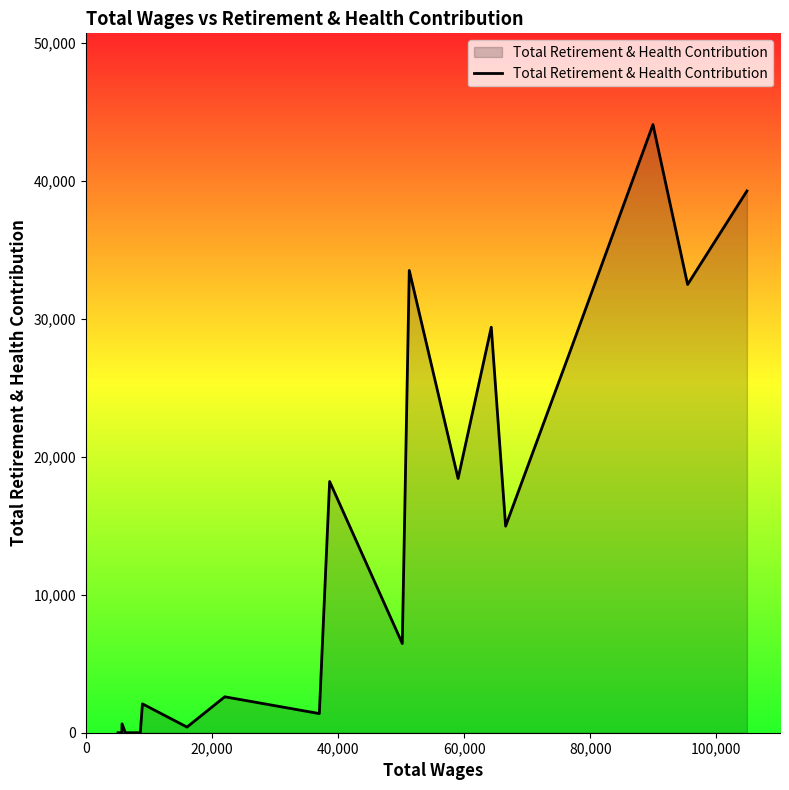

How many lines are shown in the chart?

1